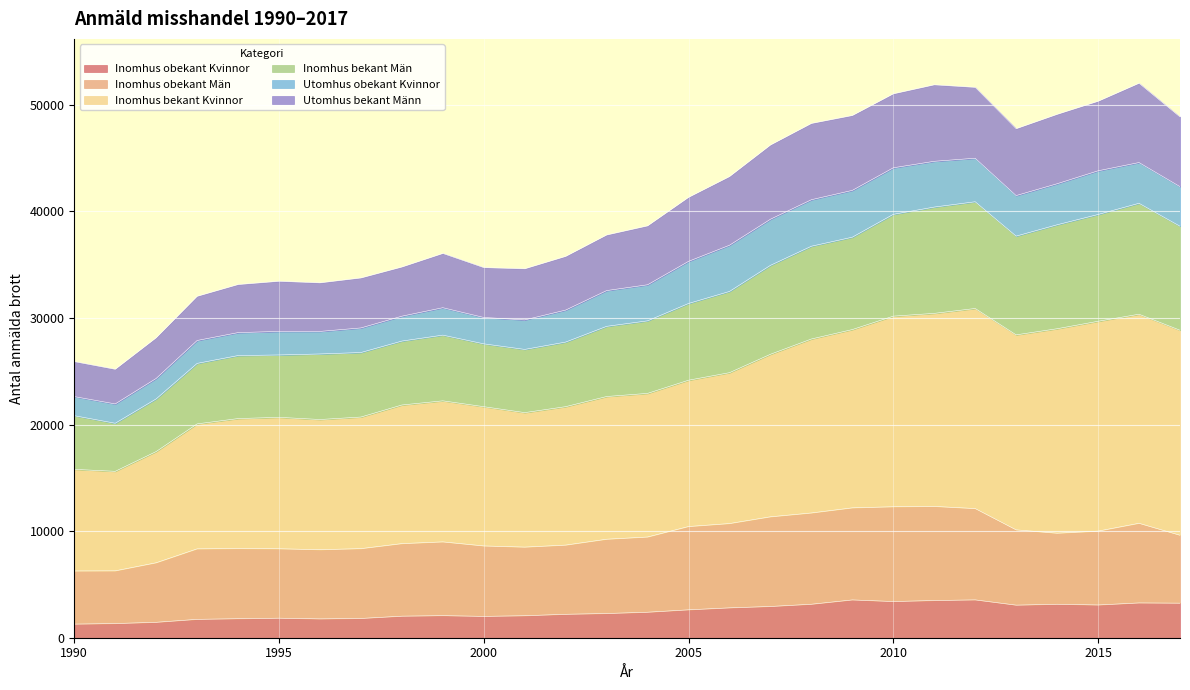

In Inomhus obekant Kvinnor, how many points are lower than both neighbors (excluding endpoints)?

5